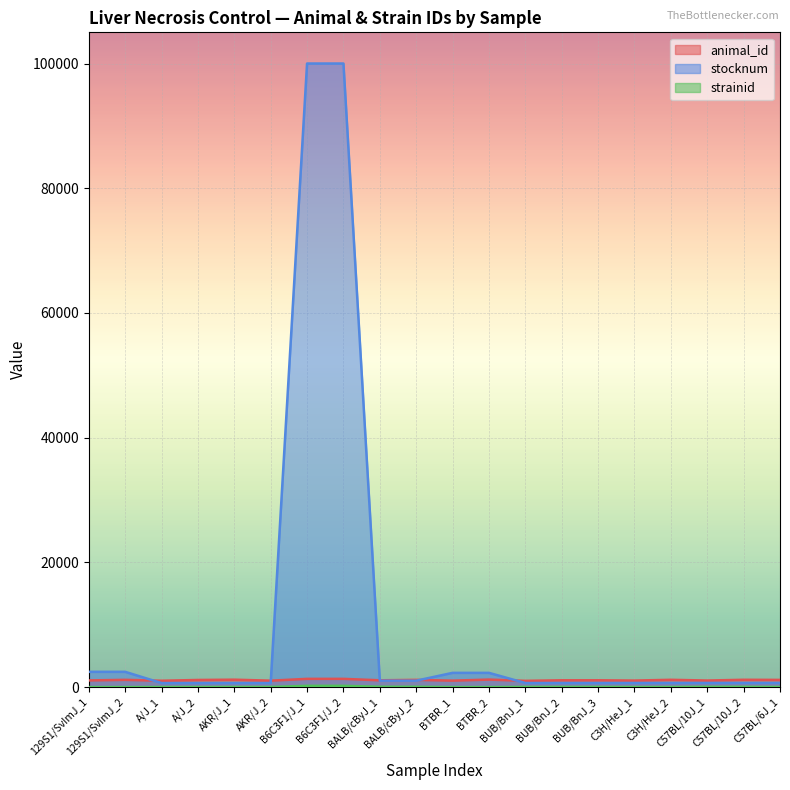

How many interior local valleys does the animal_id series have?

7